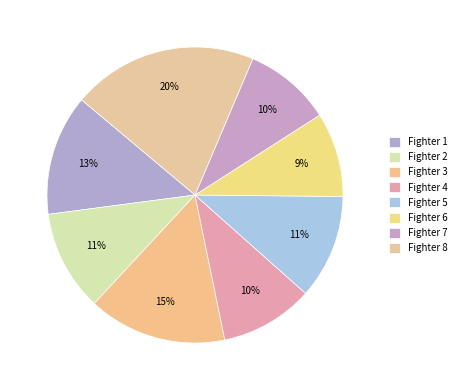

How many segments does this pie chart have?

8